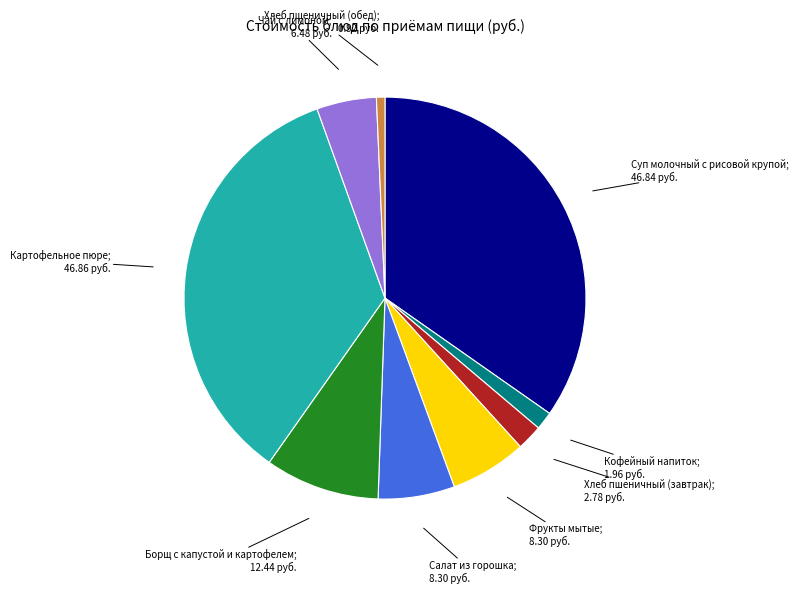

Does any single category account for the majority?

No